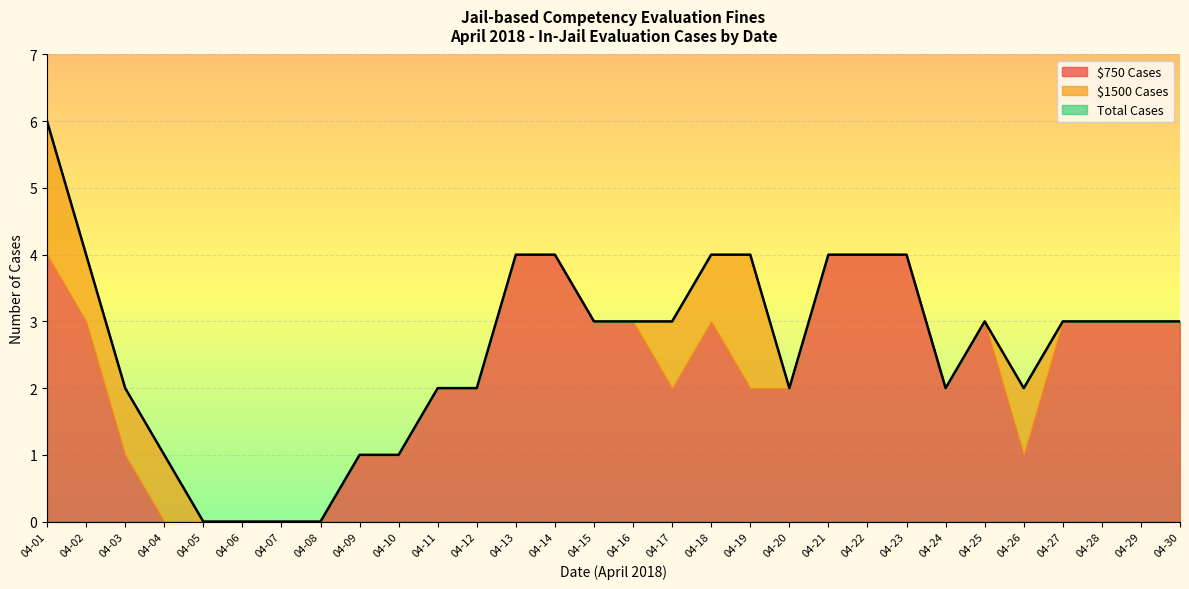

What is the greatest value displayed?

6